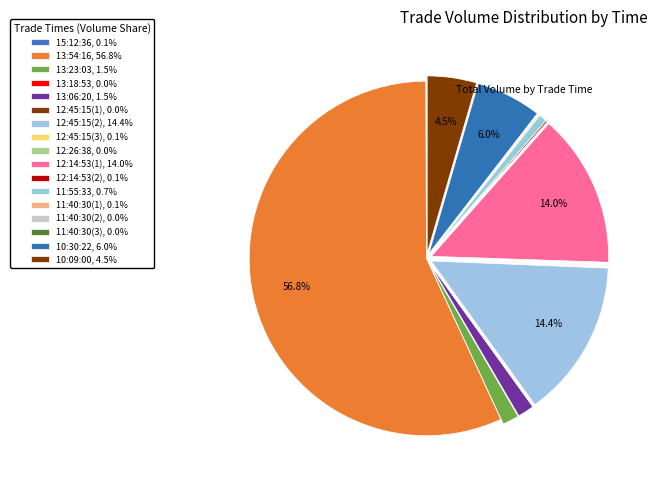

Rank the categories by value from highest to lowest.

13:54:16, 12:45:15(2), 12:14:53(1), 10:30:22, 10:09:00, 13:23:03, 13:06:20, 11:55:33, 12:14:53(2), 11:40:30(1), 12:45:15(3), 15:12:36, 13:18:53, 12:45:15(1), 12:26:38, 11:40:30(2), 11:40:30(3)